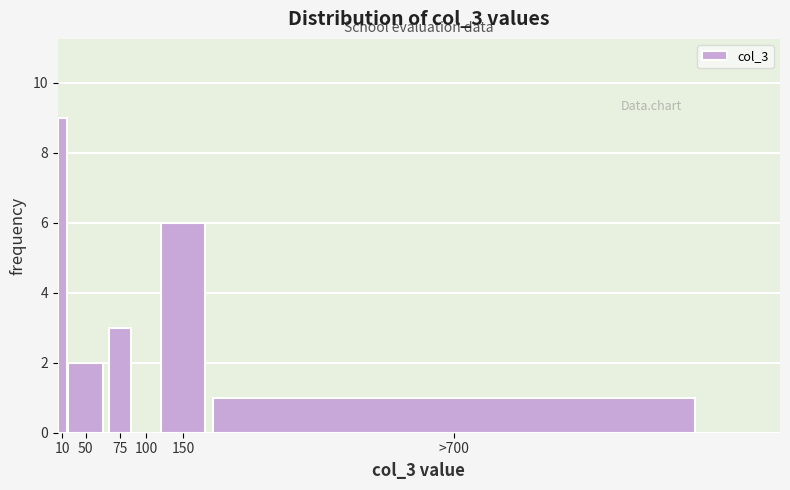

Reading left to right, transcribe all the data shown in this chart.

10=9	50=2	75=3	100=0	150=6	>700=1